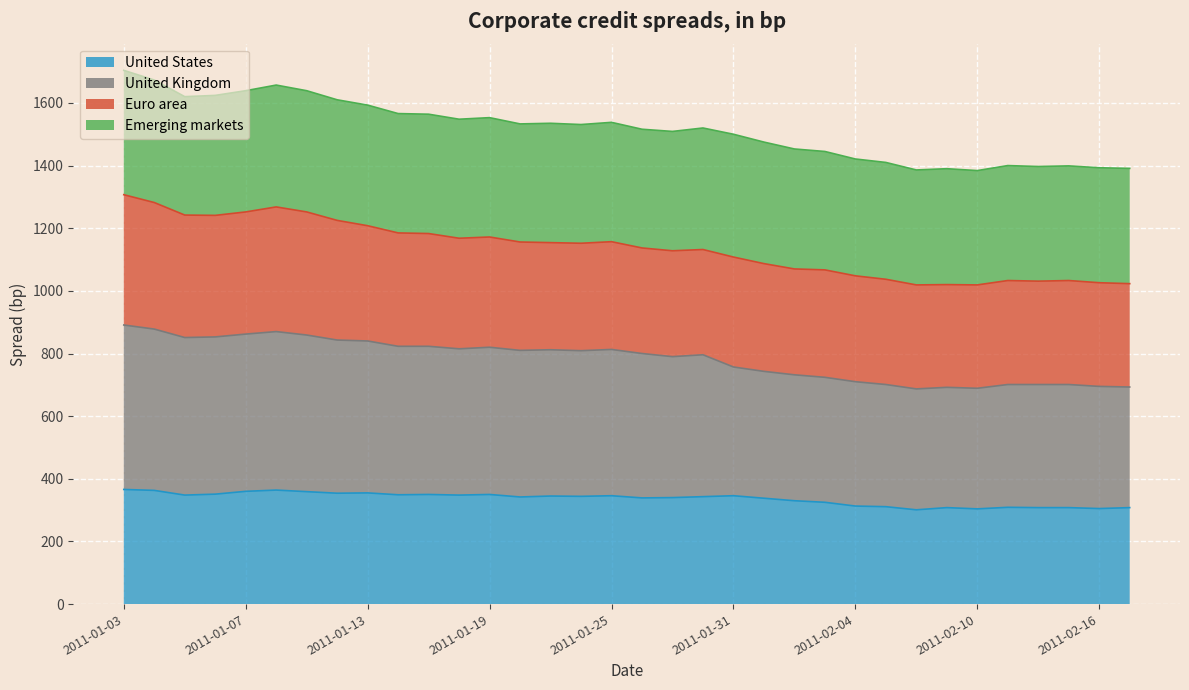

Where is United Kingdom nearest to the value 789?

2011-01-27